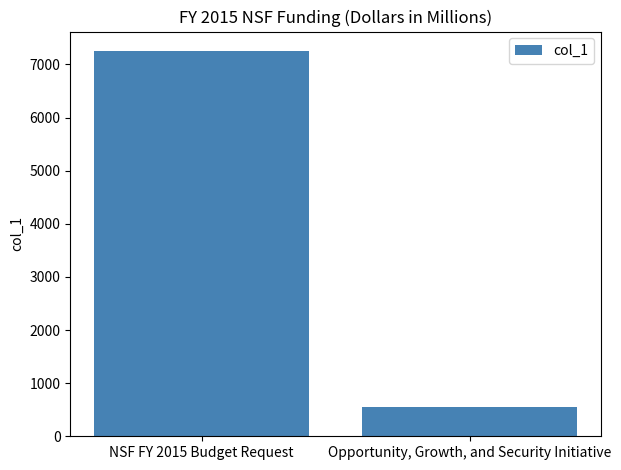

What is the label of the 2nd bar from the left?

Opportunity, Growth, and Security Initiative